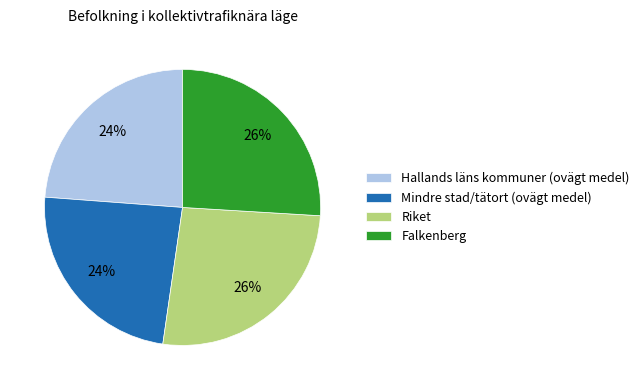

Approximately how many times larger is the value at Riket compared to Hallands läns kommuner (ovägt medel)?

1.1